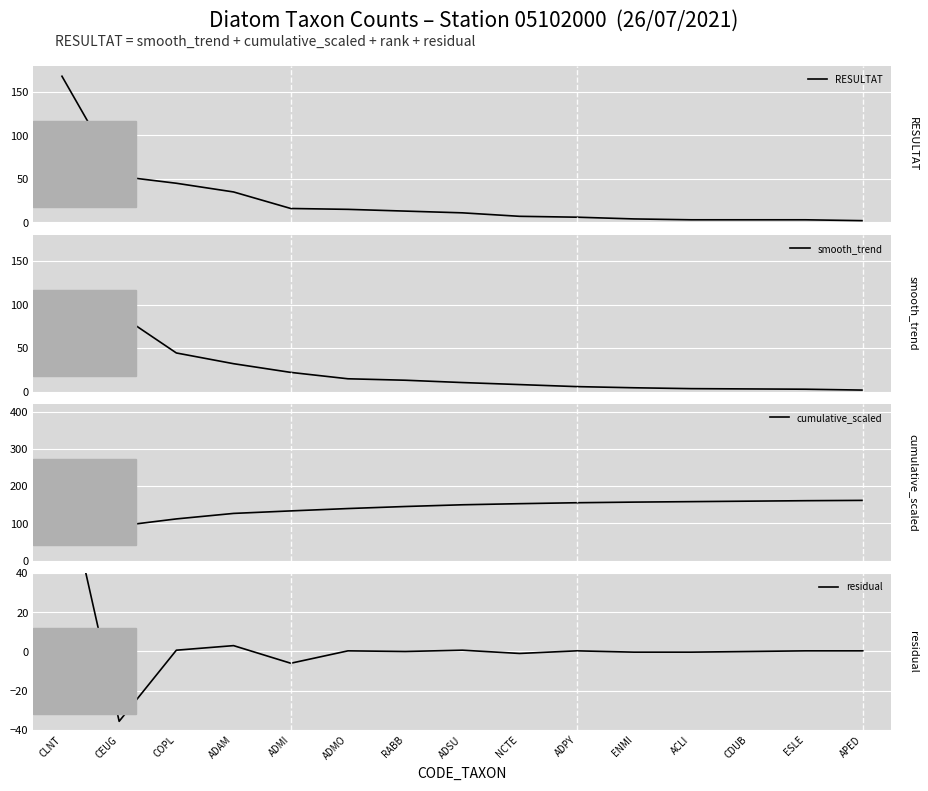

Reading right to left, what are all the values shown in this chart?

RESULTAT: 2.0	3.0	3.0	3.0	4.0	6.0	7.0	11.0	13.0	15.0	16.0	35.0	45.0	53.0	168.0
smooth_trend: 1.7	2.7	3.0	3.3	4.3	5.7	8.0	10.3	13.0	14.7	22.0	32.0	44.3	88.7	73.7
cumulative_scaled: 161.7	160.8	159.6	158.3	157.1	155.4	152.8	149.9	145.3	139.8	133.5	126.7	112.0	93.1	70.7
residual: 0.3	0.3	0.0	-0.3	-0.3	0.3	-1.0	0.7	0.0	0.3	-6.0	3.0	0.7	-35.7	94.3